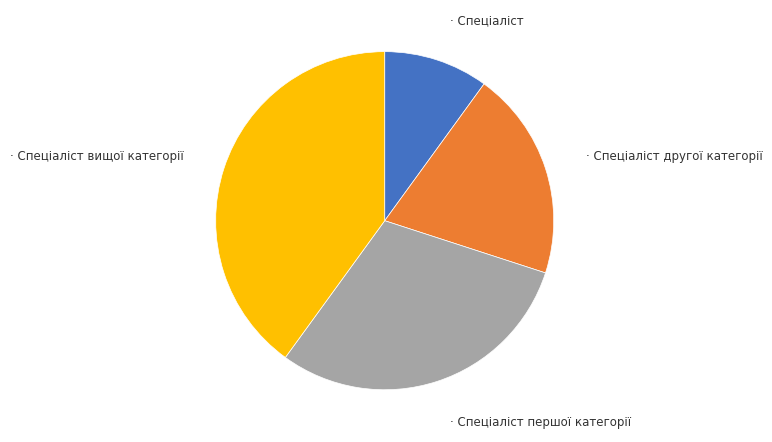

Is there a majority slice in this chart?

No